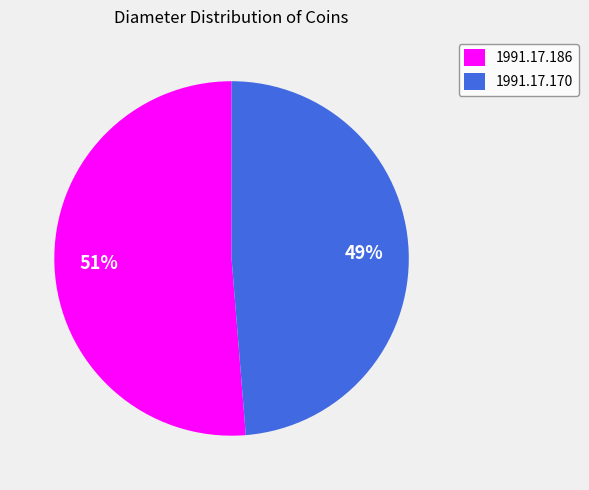

To the nearest percent, what is the combined percentage of 1991.17.186 and 1991.17.170?

100%